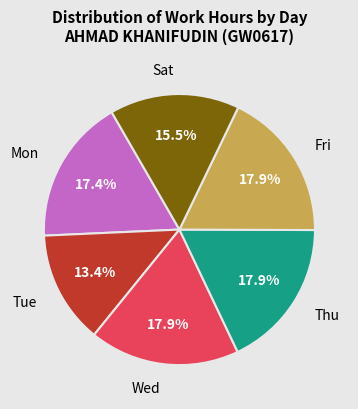

Is there a majority slice in this chart?

No